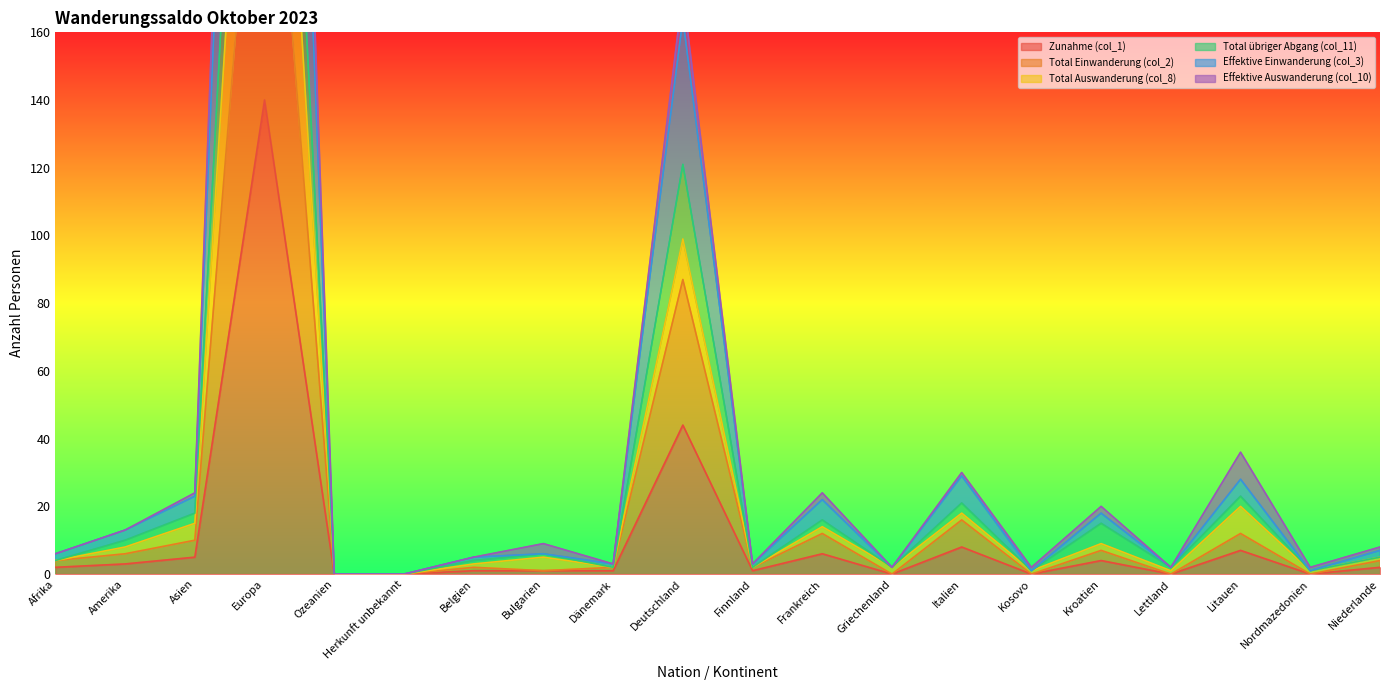

Which category has the lowest value across all series?

Ozeanien